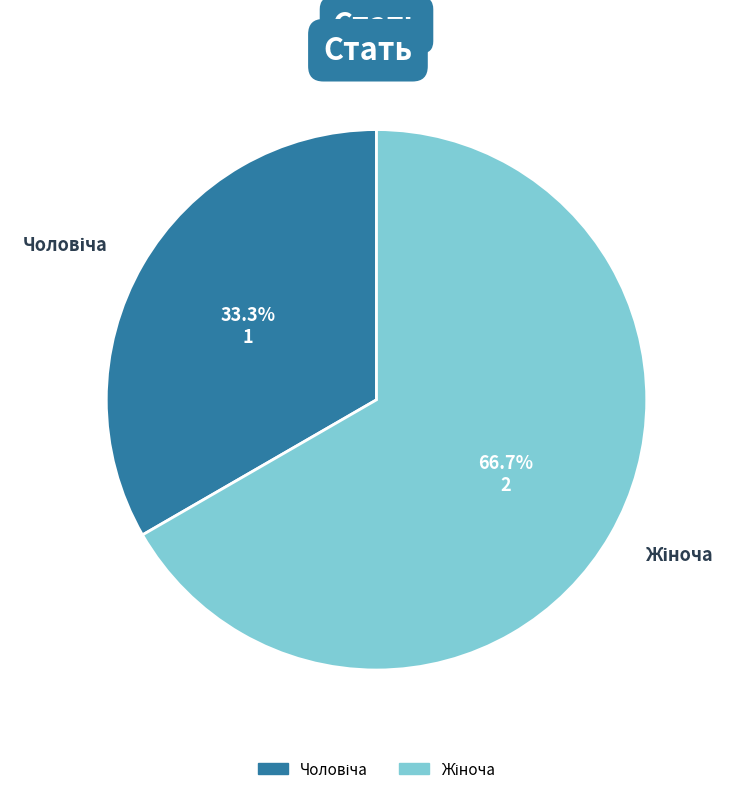

Does any single category account for the majority?

Yes